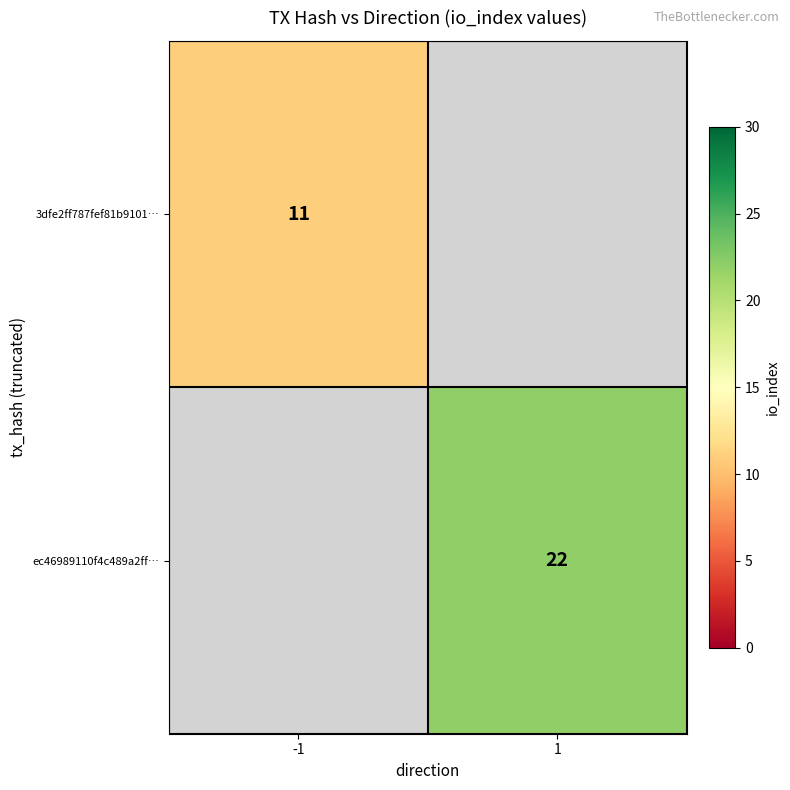

The 3dfe2ff787fef81b9101… series shows 11 at -1. True or false?

True